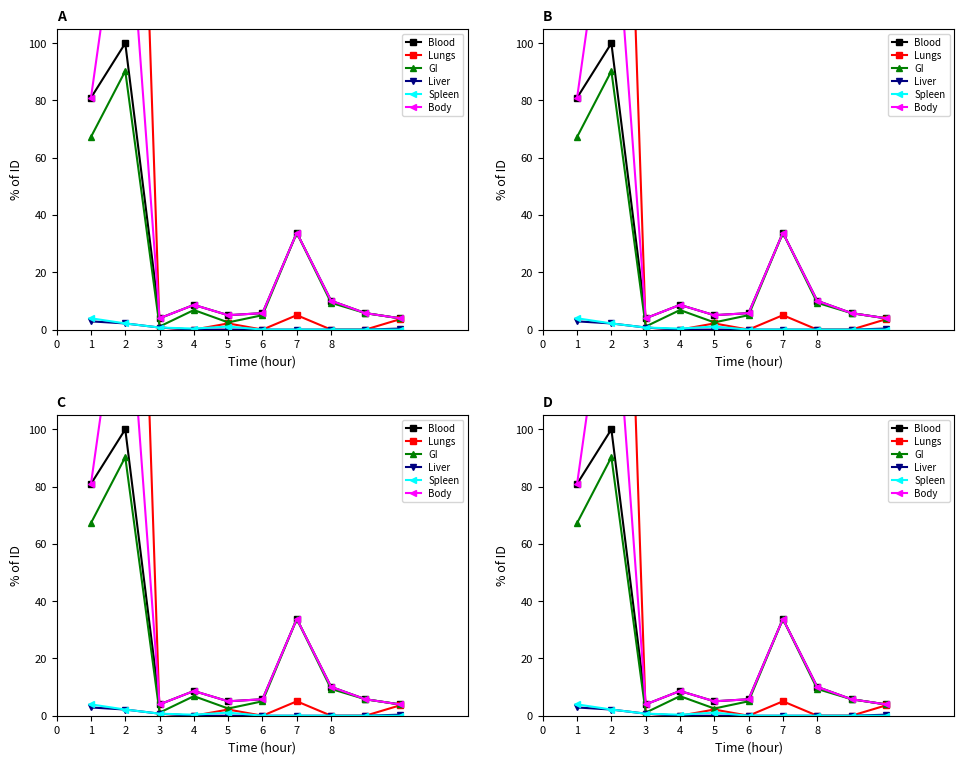

What is the greatest value displayed?

355.8